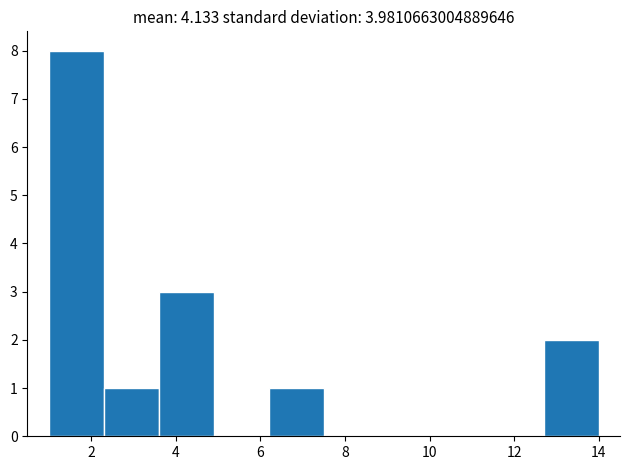

Reading left to right, transcribe this chart: for each bar, give the range it covers on the x-axis and its height. Neither the bar edges nor the heights are printed on the chart, so give them approximately, as read against the axes.

1.0 to 2.3: 8
2.3 to 3.6: 1
3.6 to 4.9: 3
4.9 to 6.2: 0
6.2 to 7.5: 1
7.5 to 8.8: 0
8.8 to 10.1: 0
10.1 to 11.4: 0
11.4 to 12.7: 0
12.7 to 14.0: 2